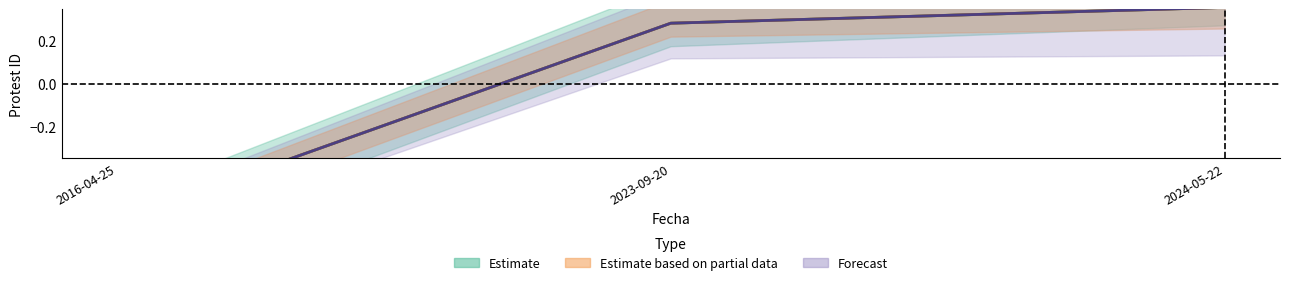

What is the label of the 2nd point from the right?

2023-09-20